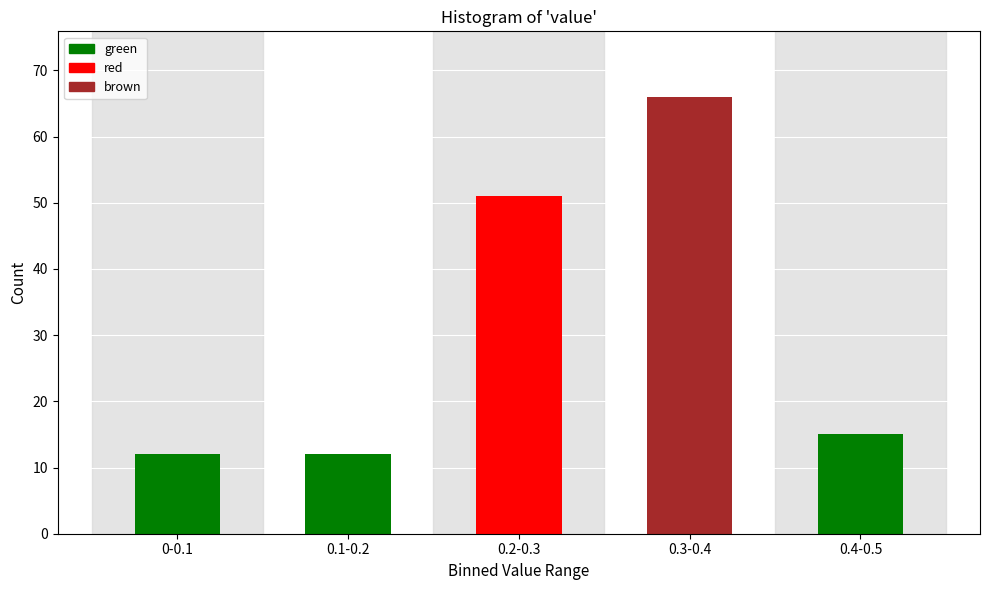

Reading right to left, list all the values displayed in this chart.

0.4-0.5=15	0.3-0.4=66	0.2-0.3=51	0.1-0.2=12	0-0.1=12